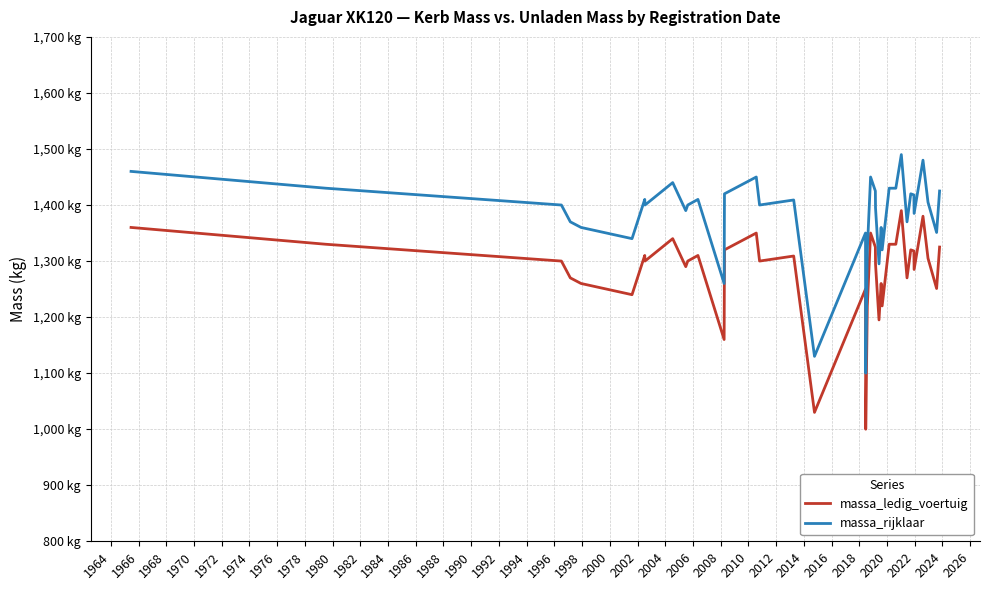

List the series in order of their peak value, lowest first.

massa_ledig_voertuig, massa_rijklaar